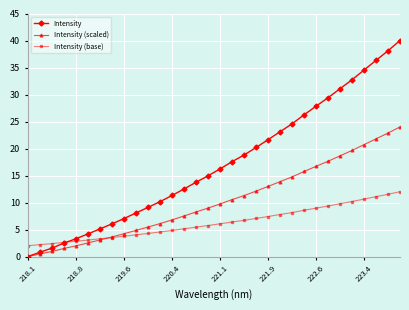

Which series has the widest spread of values?

Intensity